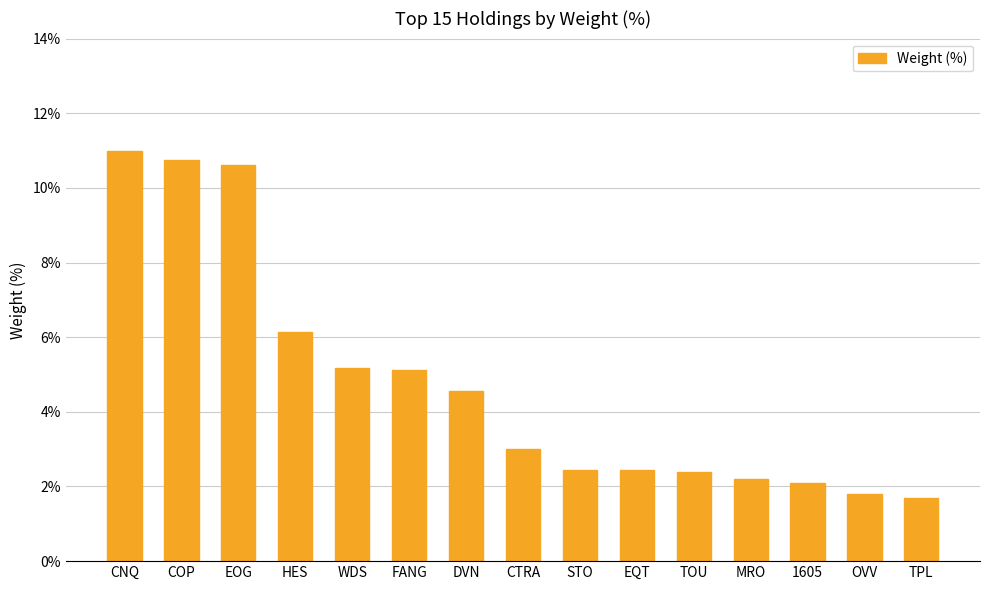

What is the value of the 3rd bar from the left?

10.6